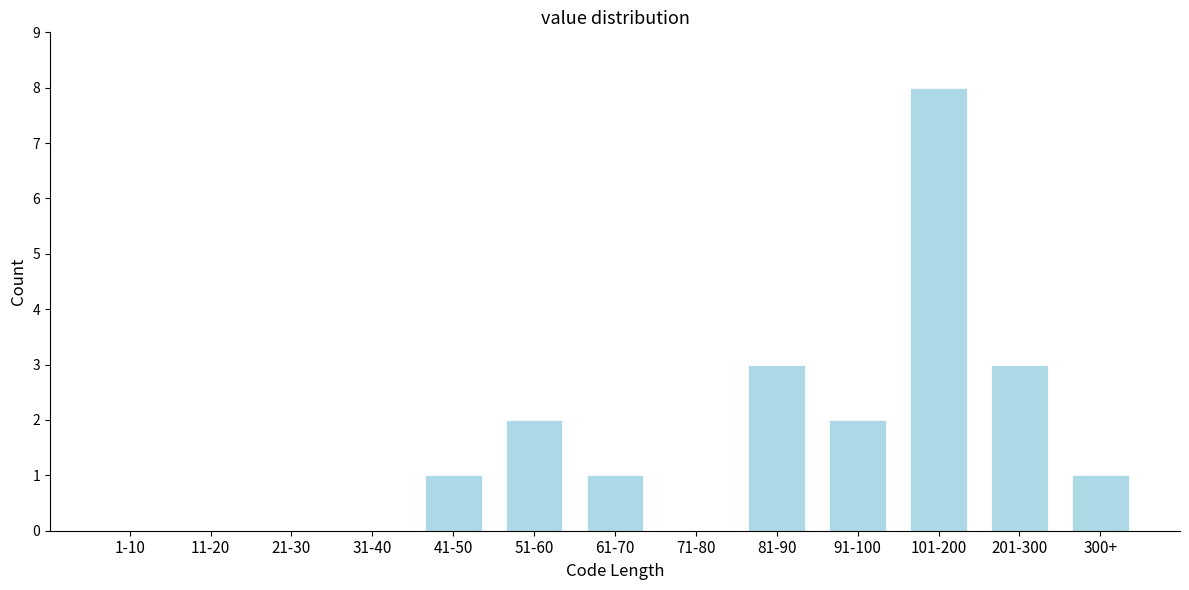

Reading right to left, extract all data points from this chart.

300+=1	201-300=3	101-200=8	91-100=2	81-90=3	71-80=0	61-70=1	51-60=2	41-50=1	31-40=0	21-30=0	11-20=0	1-10=0